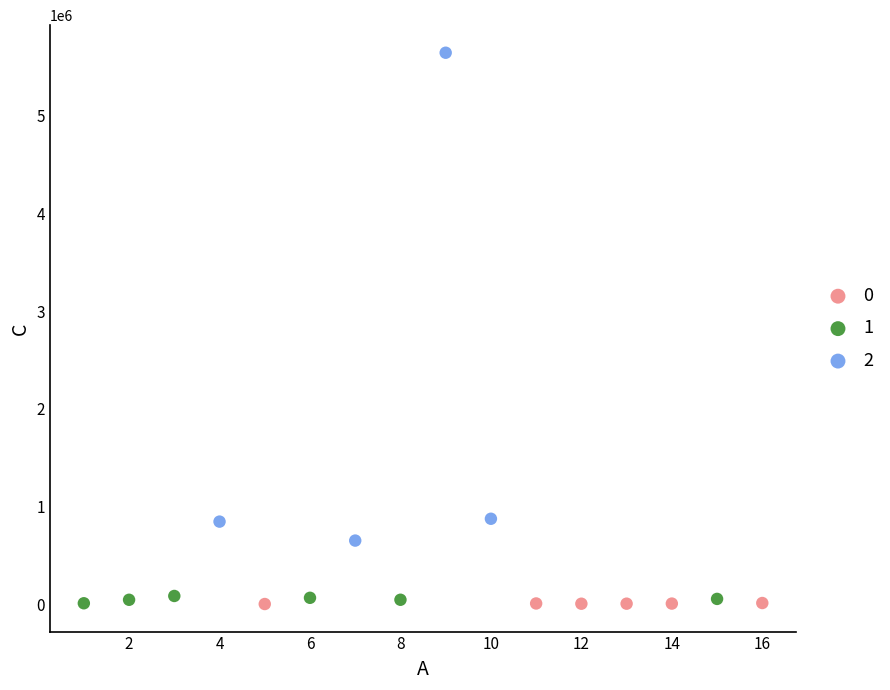

Which series contains the highest Y value?

2